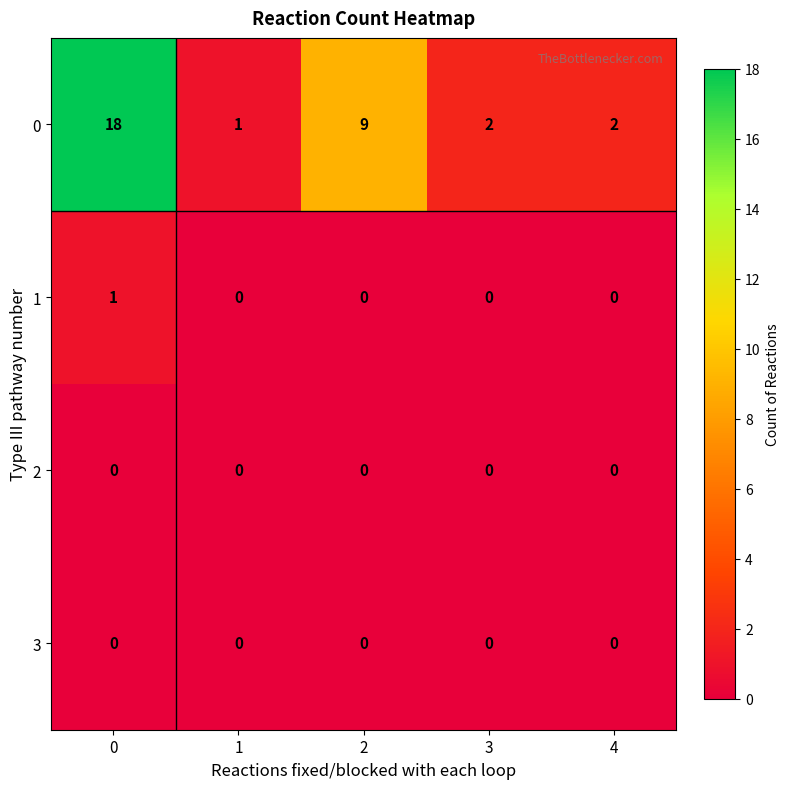

How many categories are shown in the chart?

5